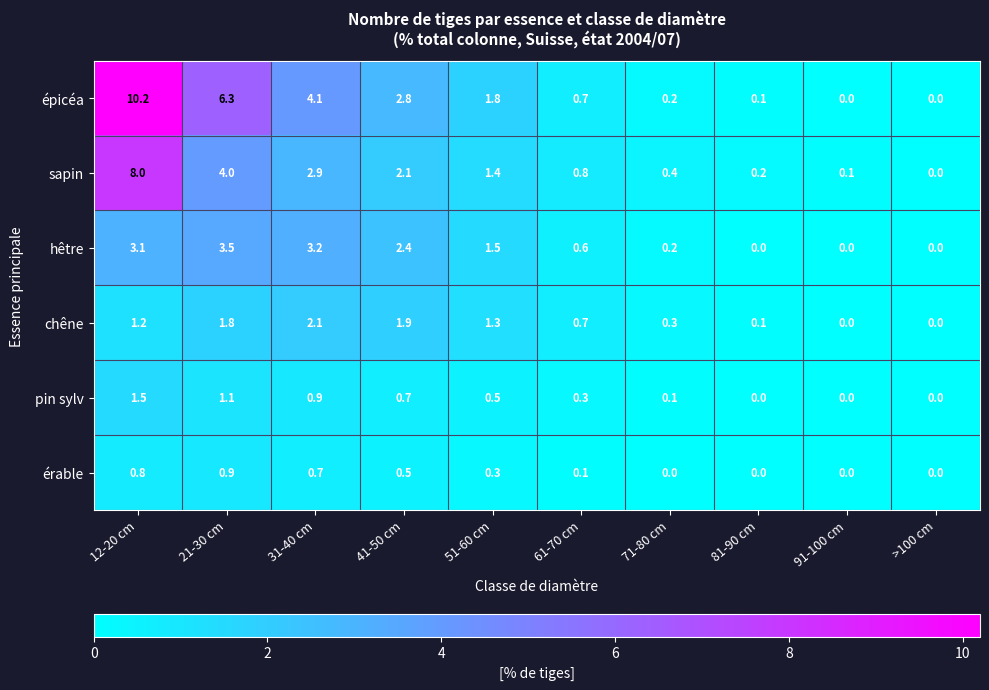

Is it true that sapin equals 0.2 at 81-90 cm?

True